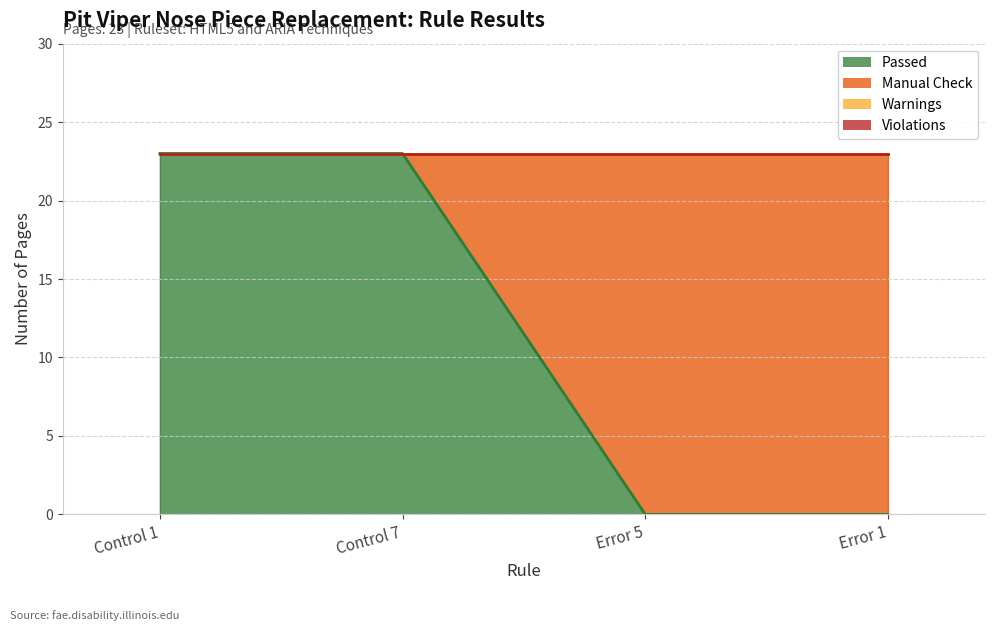

Which category has the highest value across all series?

Control 1